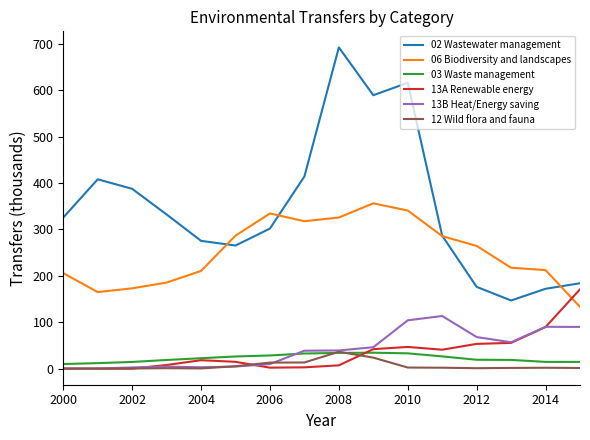

What is the maximum value shown in the chart?

692.3